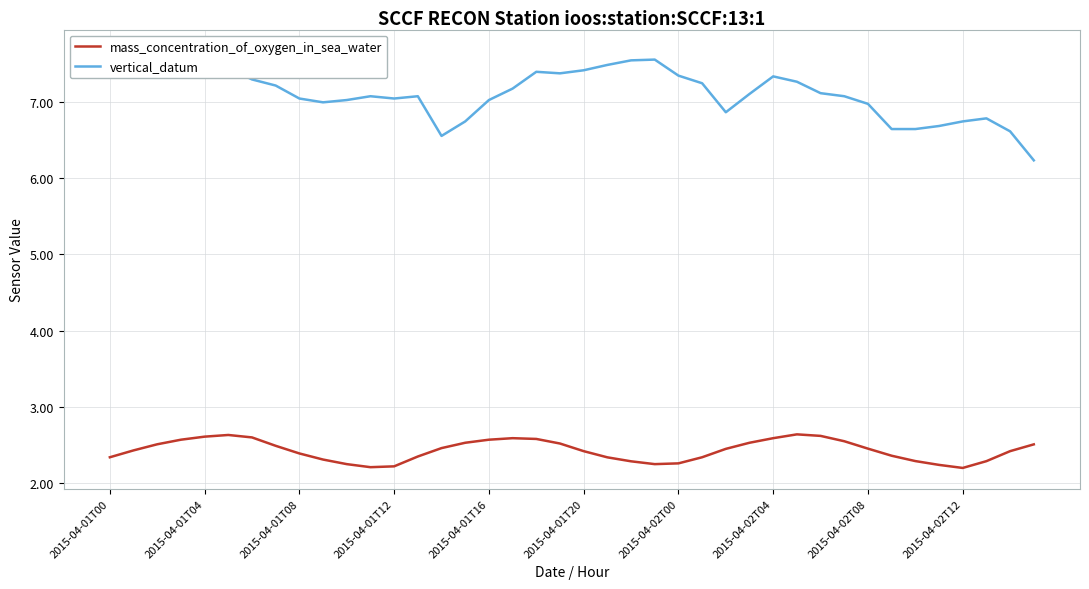

The mass_concentration_of_oxygen_in_sea_water series shows 3.2 at 2015-04-01T12. True or false?

False